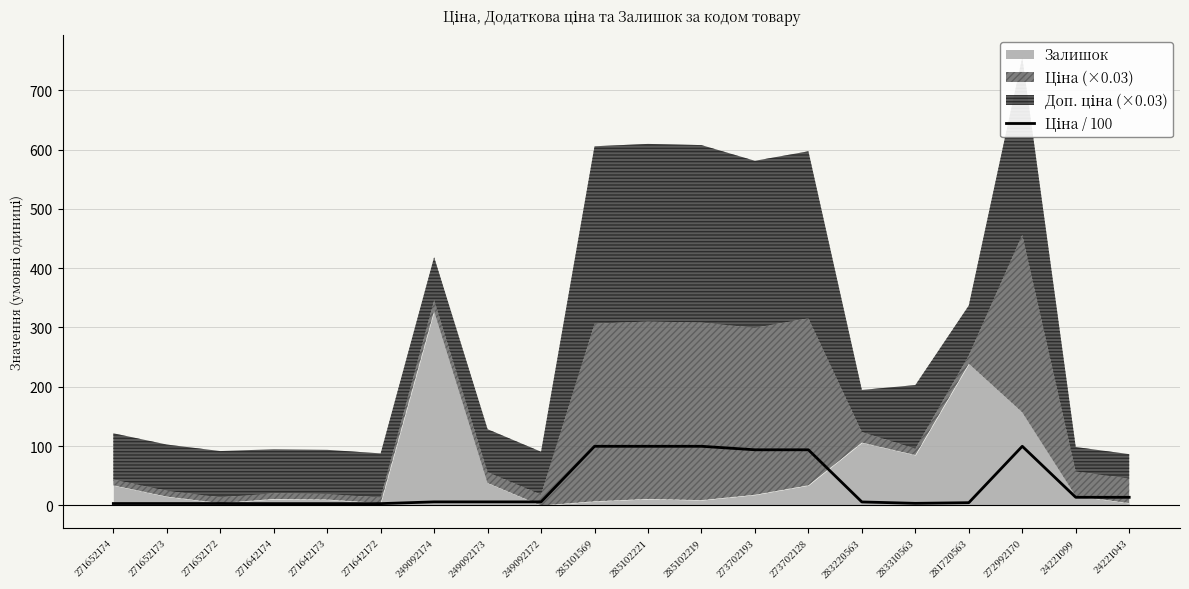

Which label corresponds to the largest value in the chart?

285101569